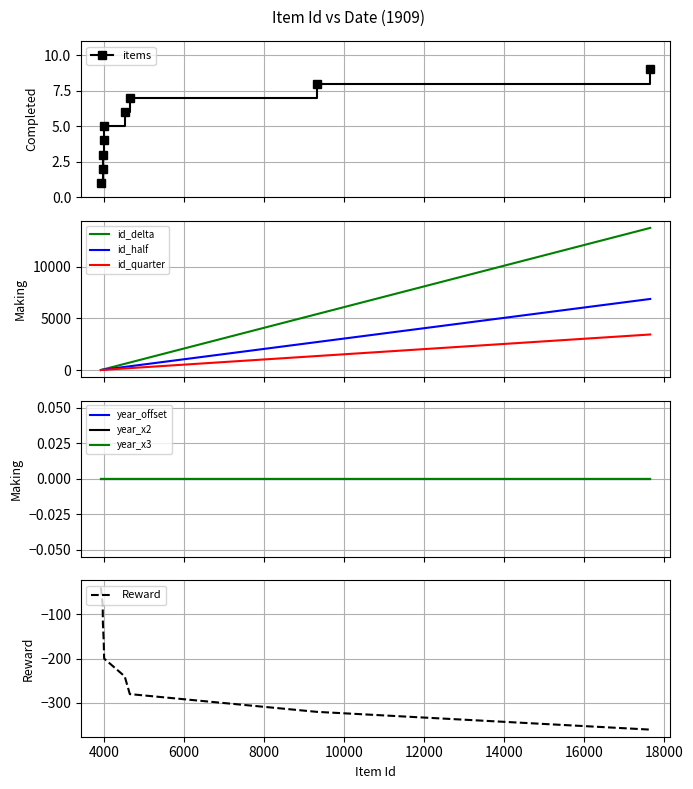

True or false: items has more than 2 interior local peaks.

False